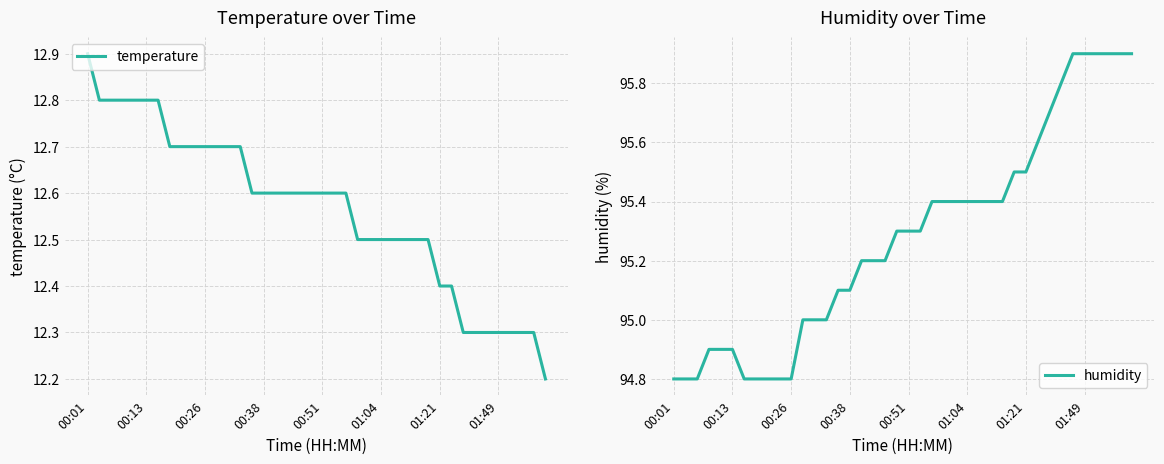

The value of temperature at 00:38 is 6.4. True or false?

False